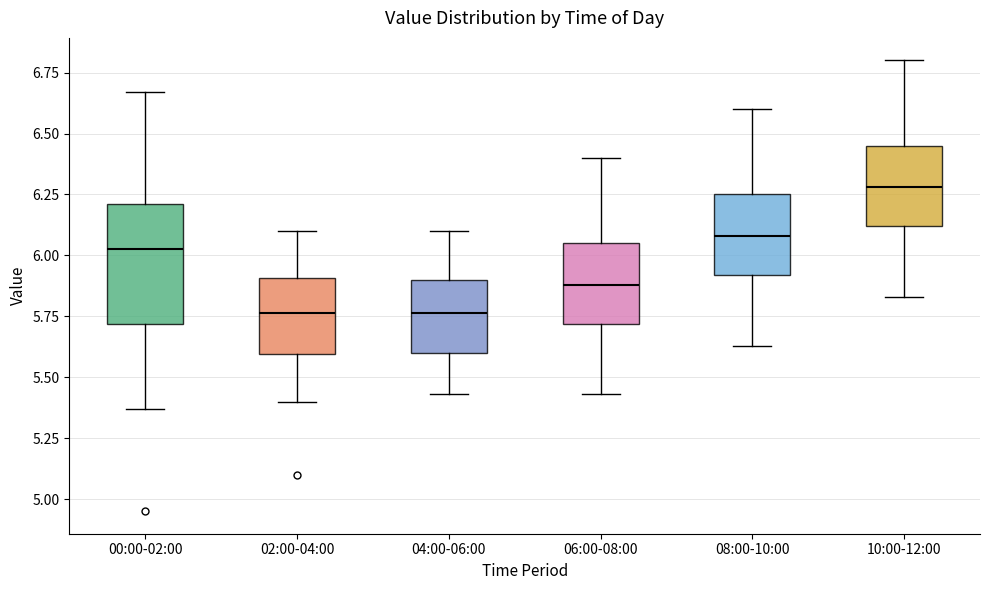

Reading left to right, read every box against the y-axis: the position of its median line, the range the box covers, and the ends of its whiskers. The values are not printed on the chart, so give them approximately, as read against the axis.

00:00-02:00: median 6.05, box 5.70 to 6.20, whiskers 5.35 to 6.65
02:00-04:00: median 5.75, box 5.60 to 5.90, whiskers 5.40 to 6.10
04:00-06:00: median 5.75, box 5.60 to 5.90, whiskers 5.45 to 6.10
06:00-08:00: median 5.90, box 5.70 to 6.05, whiskers 5.45 to 6.40
08:00-10:00: median 6.10, box 5.90 to 6.25, whiskers 5.65 to 6.60
10:00-12:00: median 6.30, box 6.10 to 6.45, whiskers 5.85 to 6.80